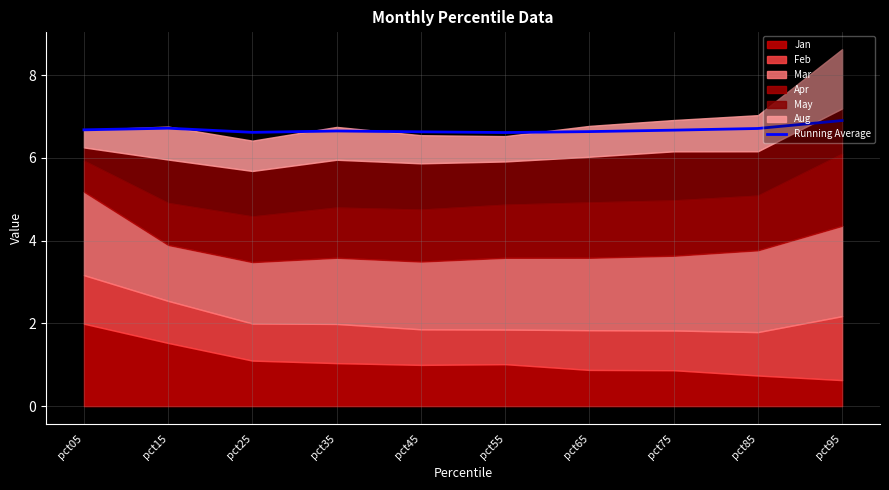

Reading left to right, what are all the values shown in this chart?

pct05=6.7	pct15=6.7	pct25=6.6	pct35=6.6	pct45=6.6	pct55=6.6	pct65=6.6	pct75=6.7	pct85=6.7	pct95=6.9